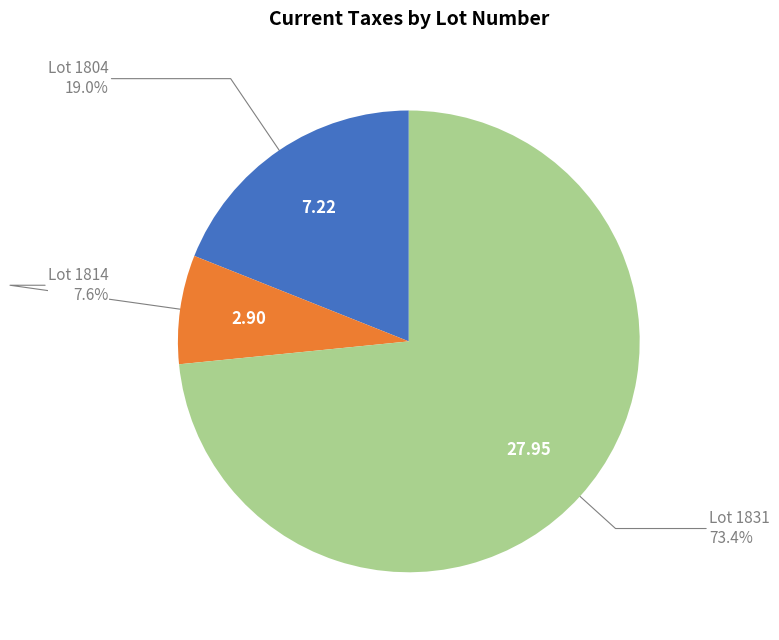

What is the ratio of the value at Lot 1804 19.0% to the value at Lot 1814 7.6%?

2.5